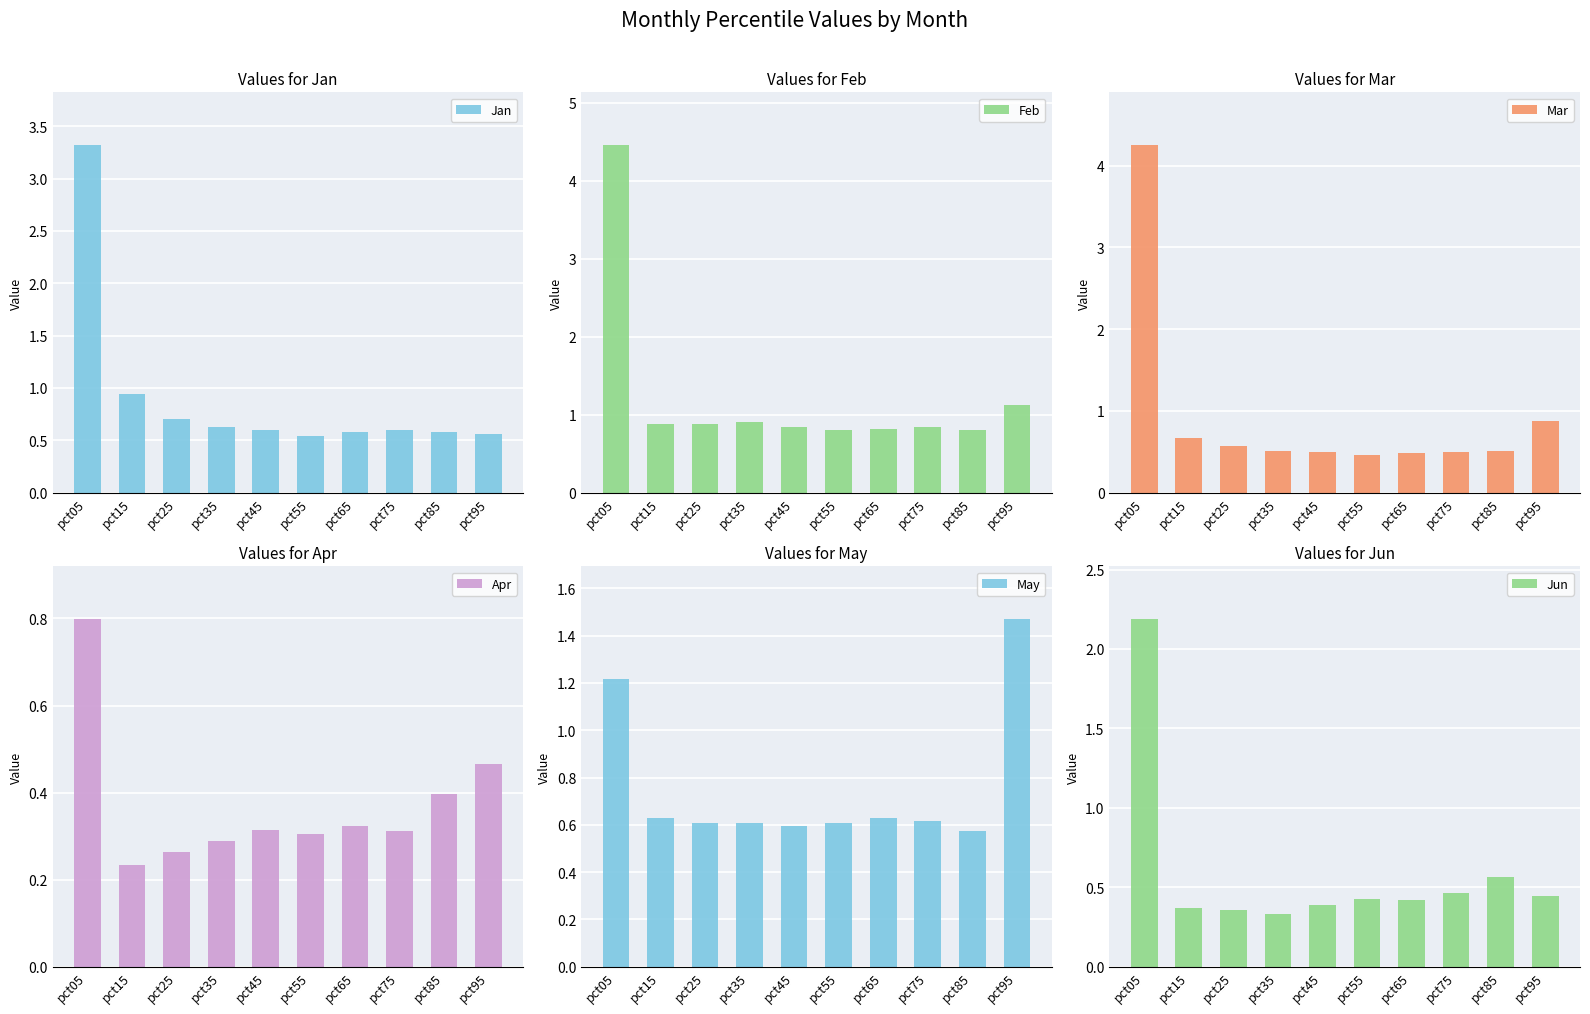

How many categories are shown in the chart?

10